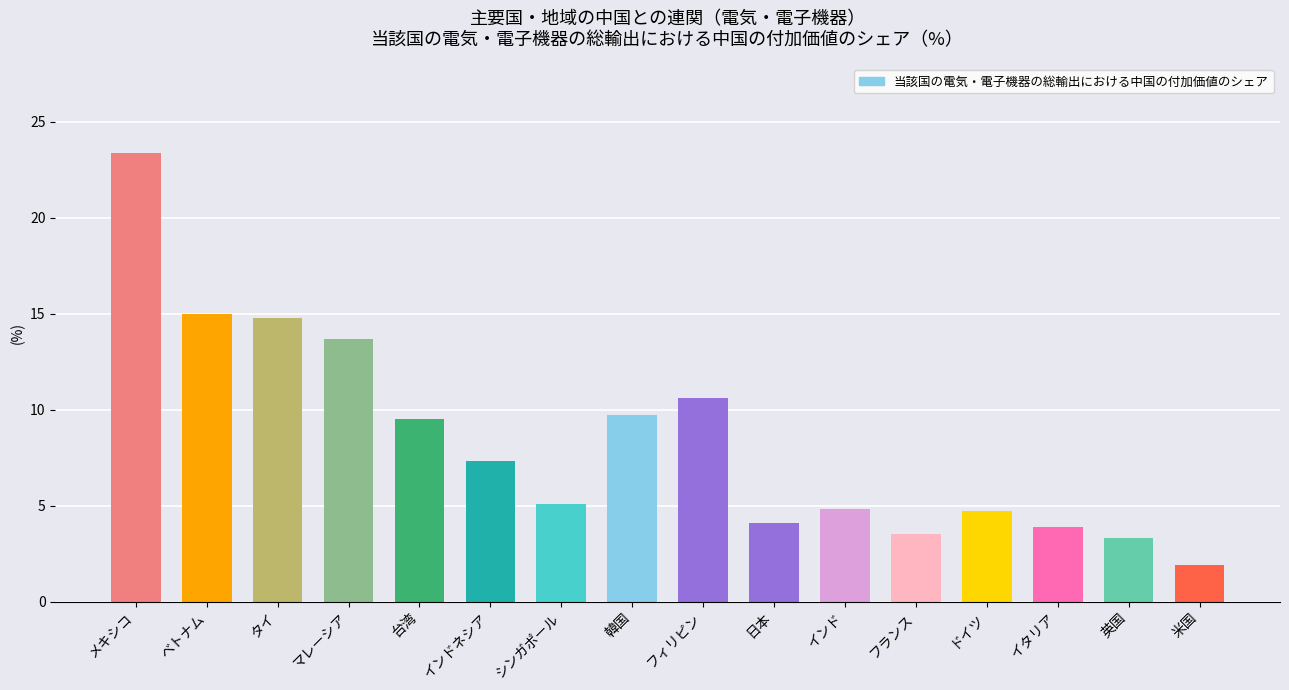

What value does the data have at メキシコ?

23.4